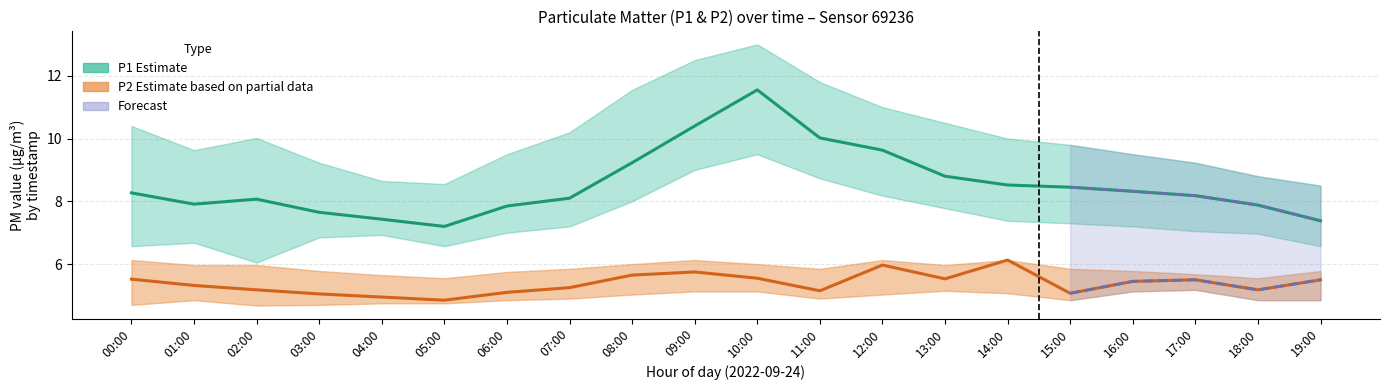

Where is the first local maximum for P1?

02:00